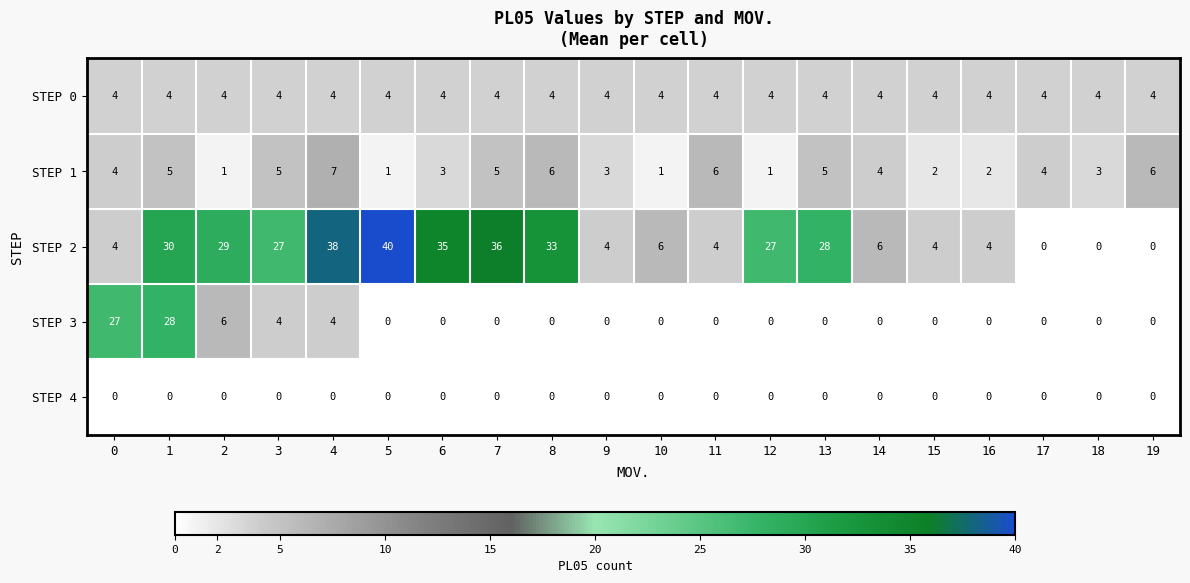

True or false: STEP 3 has a value of 4 at 3.

True